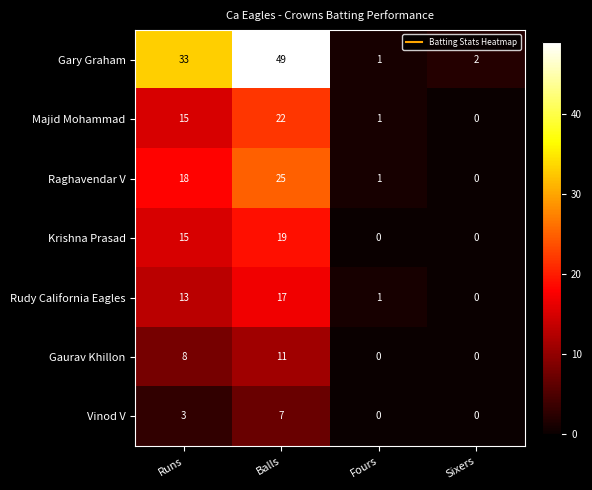

Is it true that Krishna Prasad equals 6 at Balls?

False